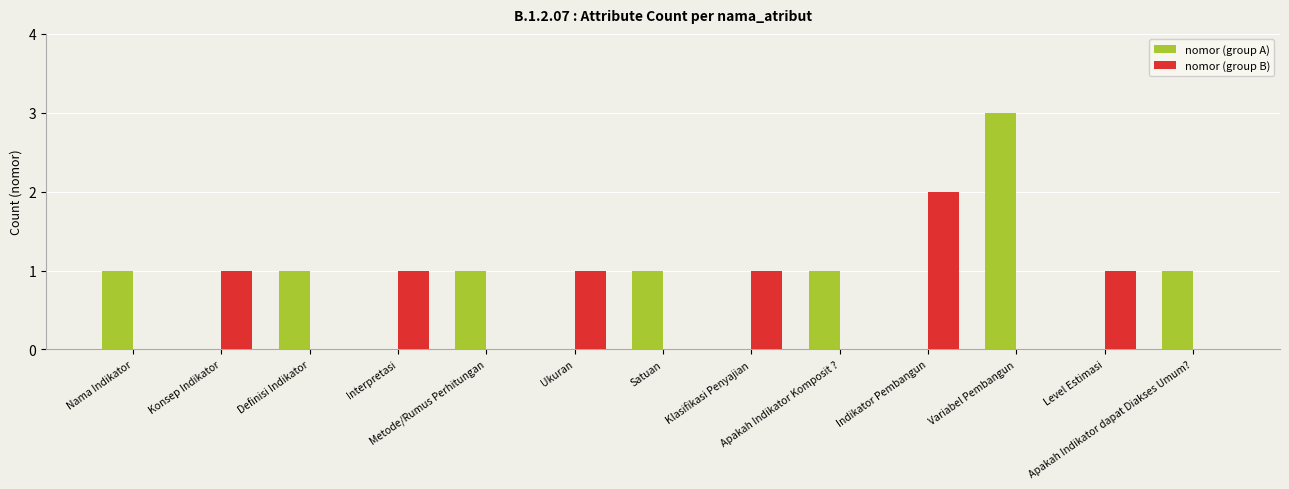

What are all the series names shown in the legend?

nomor (group A), nomor (group B)